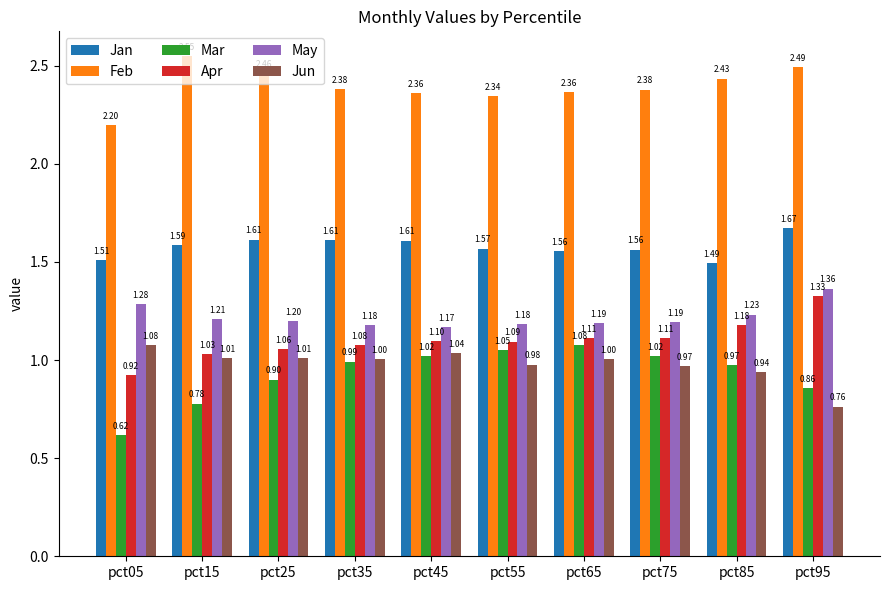

The value of Apr at pct55 is 1.1. True or false?

True